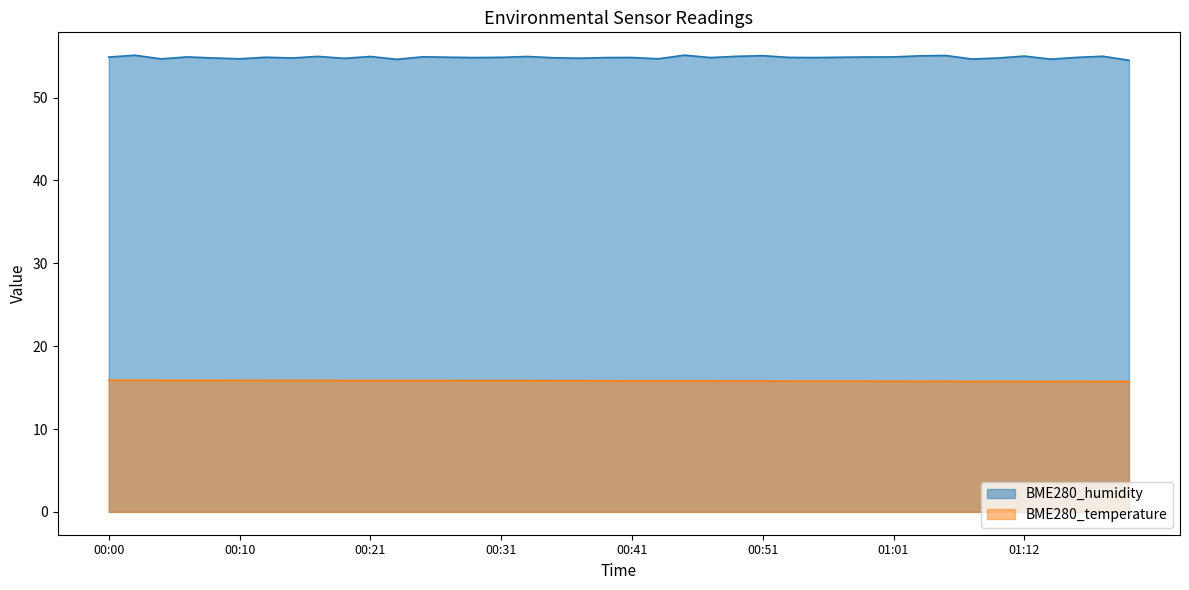

How many lines are shown in the chart?

2